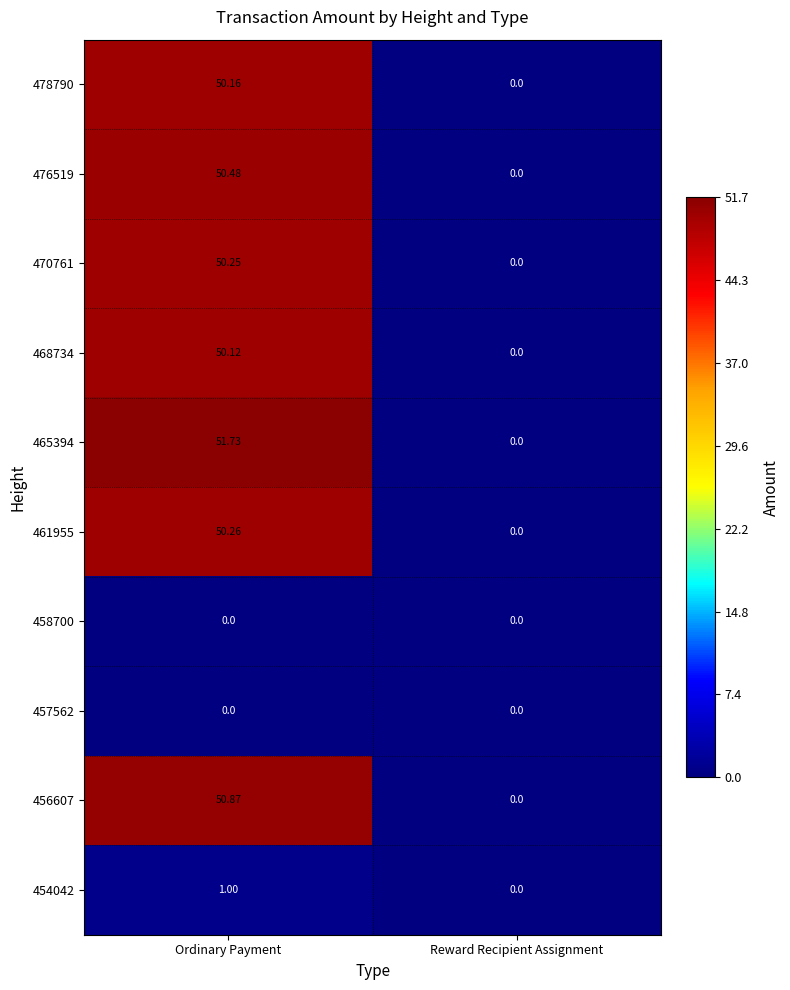

At which label does 478790 reach its peak?

Ordinary Payment